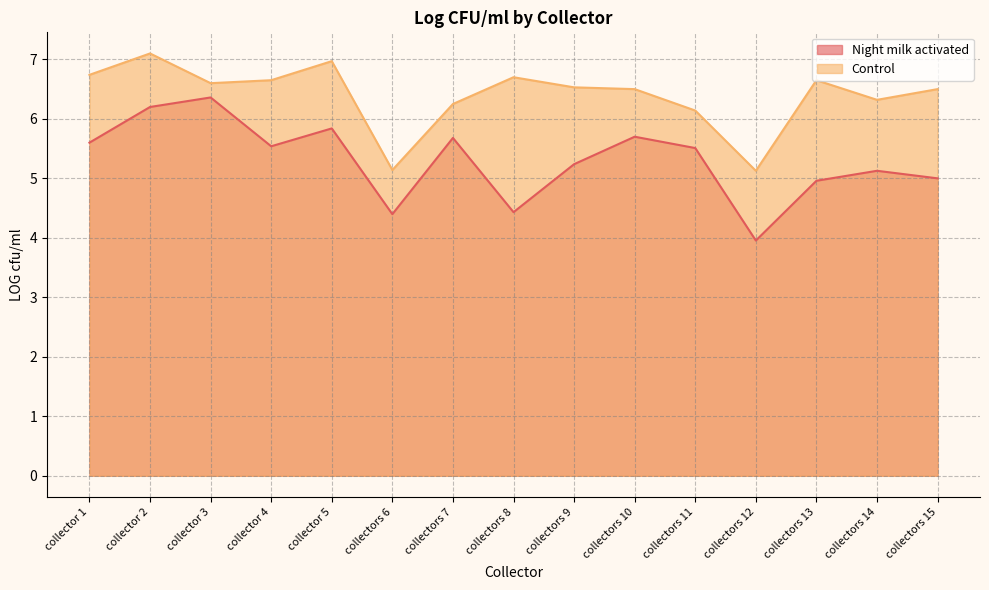

At which label does Control first exceed 6?

collector 1